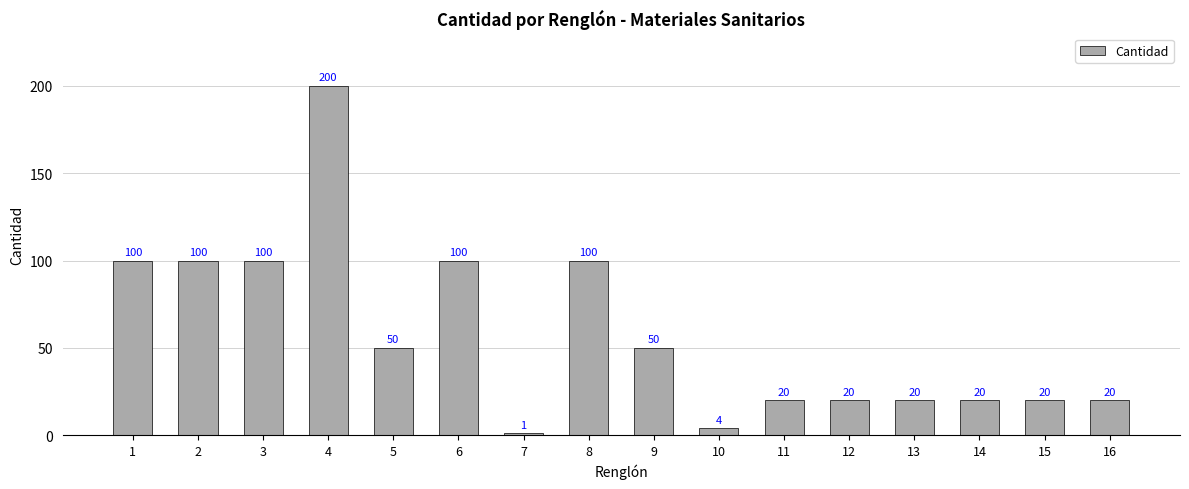

Reading left to right, transcribe all the data shown in this chart.

1=100	2=100	3=100	4=200	5=50	6=100	7=1	8=100	9=50	10=4	11=20	12=20	13=20	14=20	15=20	16=20